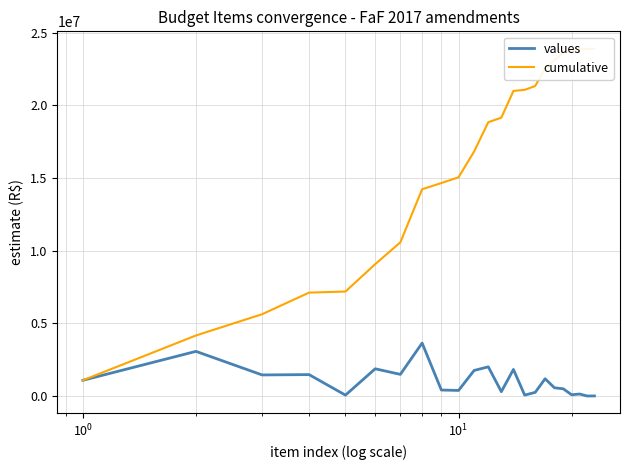

True or false: cumulative and values intersect in this chart.

False